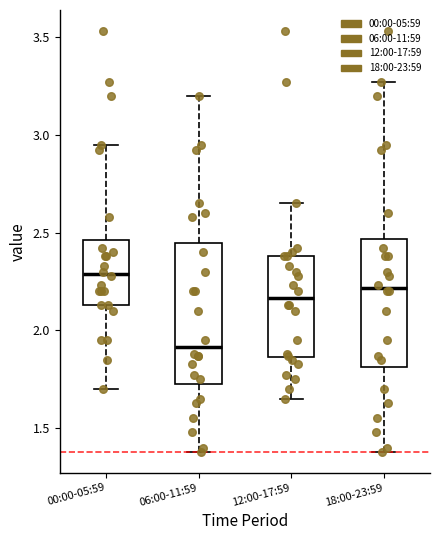

Reading left to right, read every box against the y-axis: the position of its median line, the range the box covers, and the ends of its whiskers. The values are not printed on the chart, so give them approximately, as read against the axis.

00:00-05:59: median 2.30, box 2.15 to 2.45, whiskers 1.70 to 2.95
06:00-11:59: median 1.90, box 1.75 to 2.45, whiskers 1.40 to 3.20
12:00-17:59: median 2.15, box 1.85 to 2.40, whiskers 1.65 to 2.65
18:00-23:59: median 2.20, box 1.80 to 2.45, whiskers 1.40 to 3.25